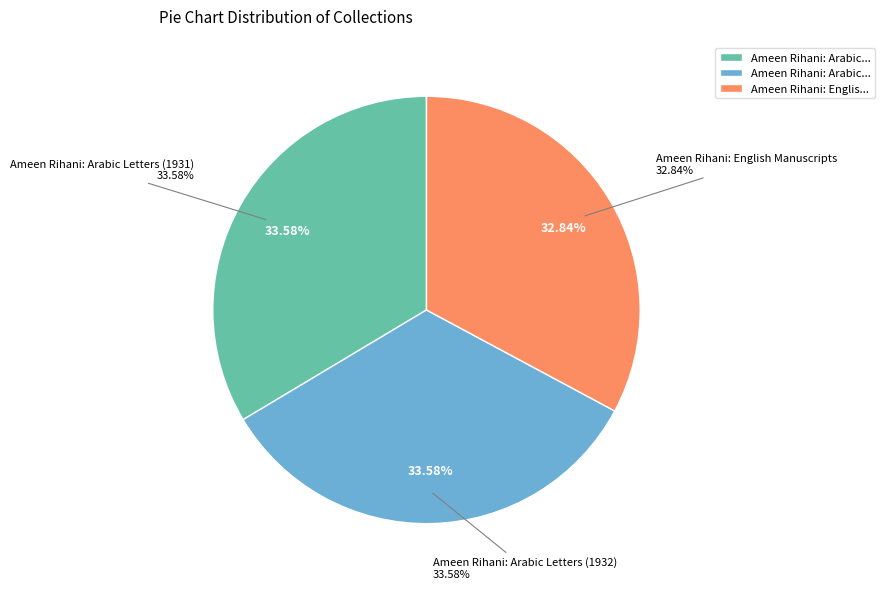

Is there a majority slice in this chart?

No